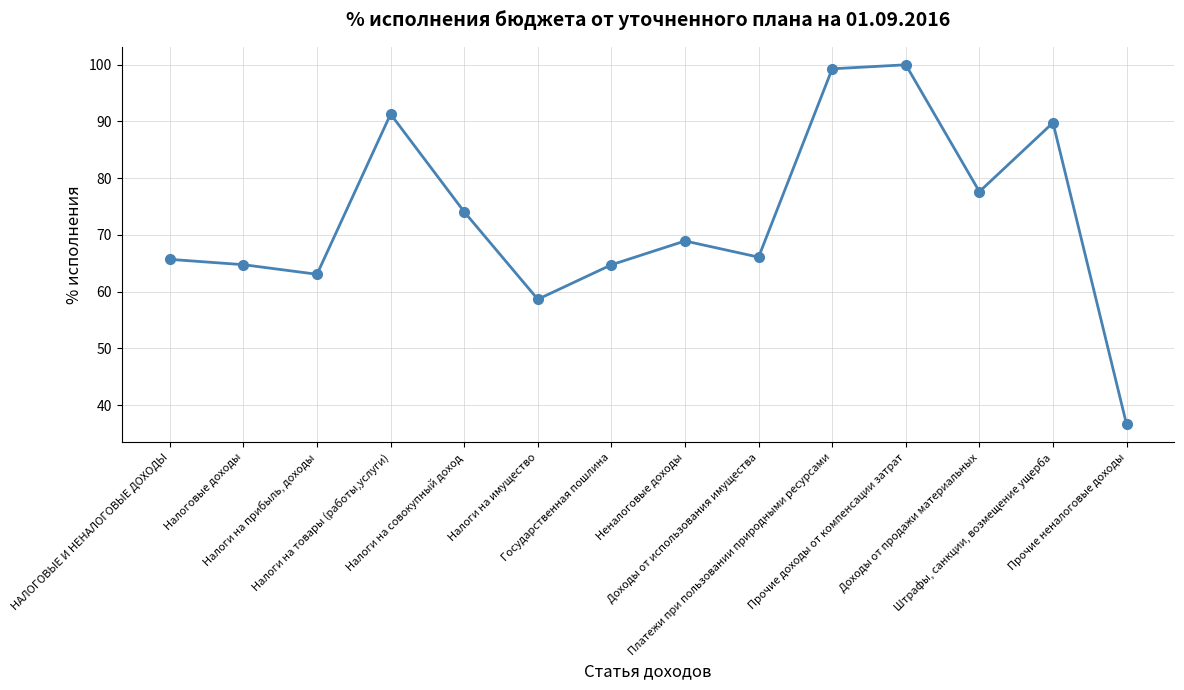

List the labels in order of value, largest first.

Прочие доходы от компенсации затрат, Платежи при пользовании природными ресурсами, Налоги на товары (работы,услуги), Штрафы, санкции, возмещение ущерба, Доходы от продажи материальных, Налоги на совокупный доход, Неналоговые доходы, Доходы от использования имущества, НАЛОГОВЫЕ И НЕНАЛОГОВЫЕ ДОХОДЫ, Налоговые доходы, Государственная пошлина, Налоги на прибыль, доходы, Налоги на имущество, Прочие неналоговые доходы